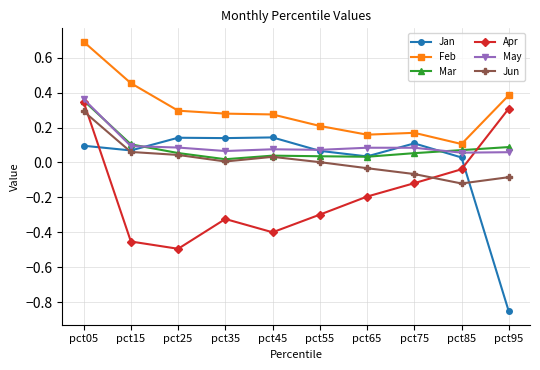

Is this an area chart (filled region under the line)?

No